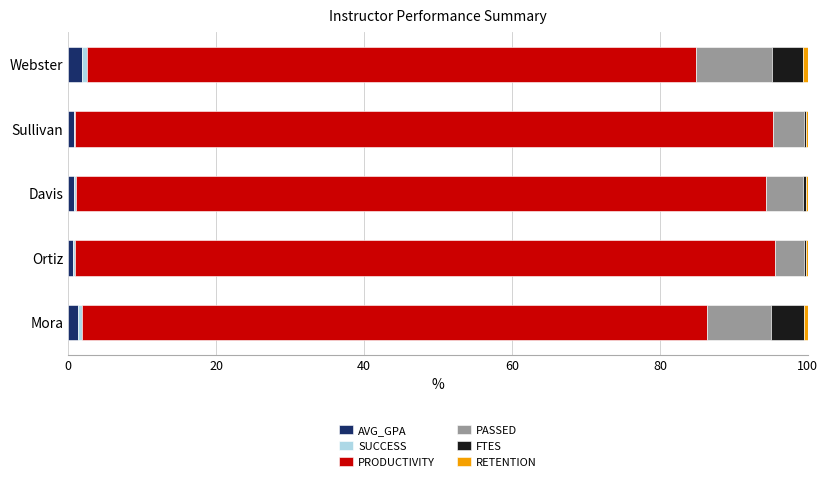

What is the sum of all AVG_GPA values?

5.3